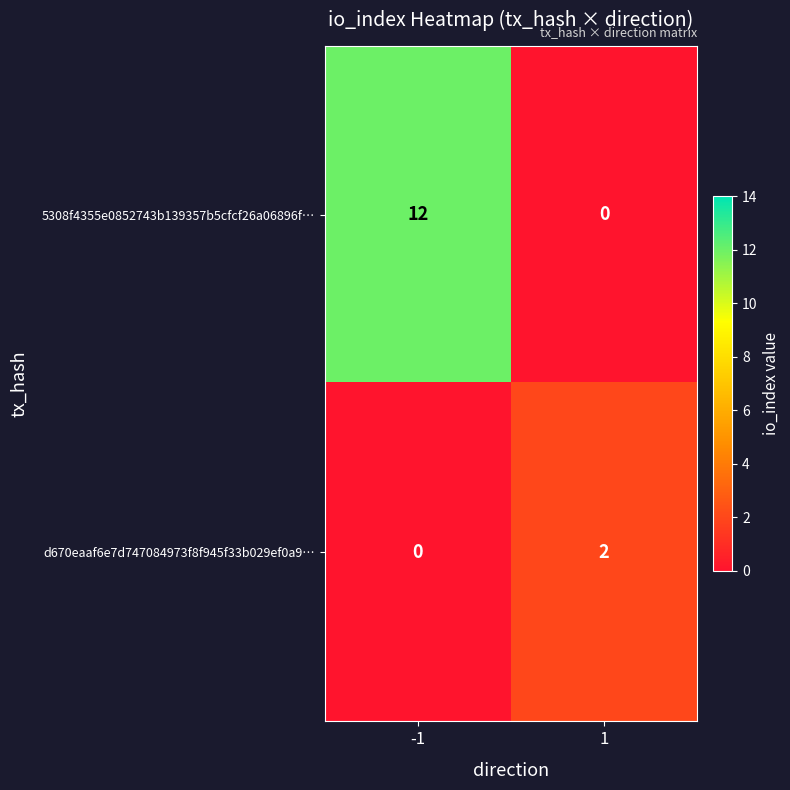

Reading left to right, extract all data points from this chart.

5308f4355e0852743b139357b5cfcf26a06896f…: -1=12	1=0
d670eaaf6e7d747084973f8f945f33b029ef0a9…: -1=0	1=2